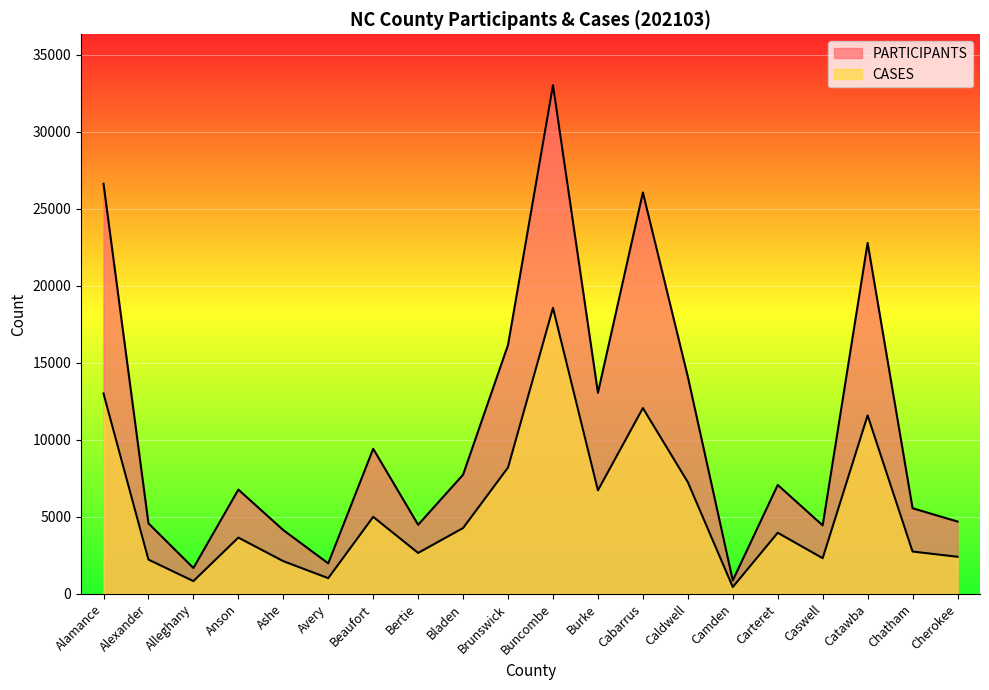

True or false: PARTICIPANTS and CASES cross at least once.

False